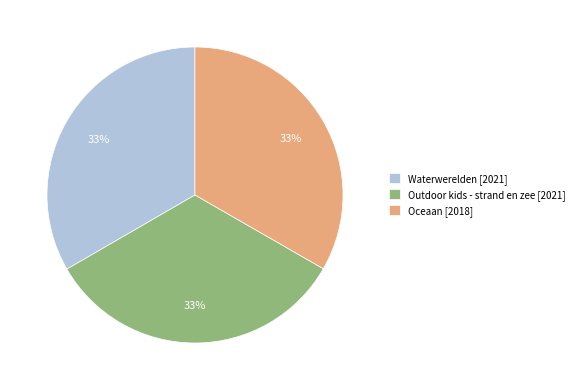

Do Outdoor kids - strand en zee and Waterwerelden together represent more than half of the pie?

Yes